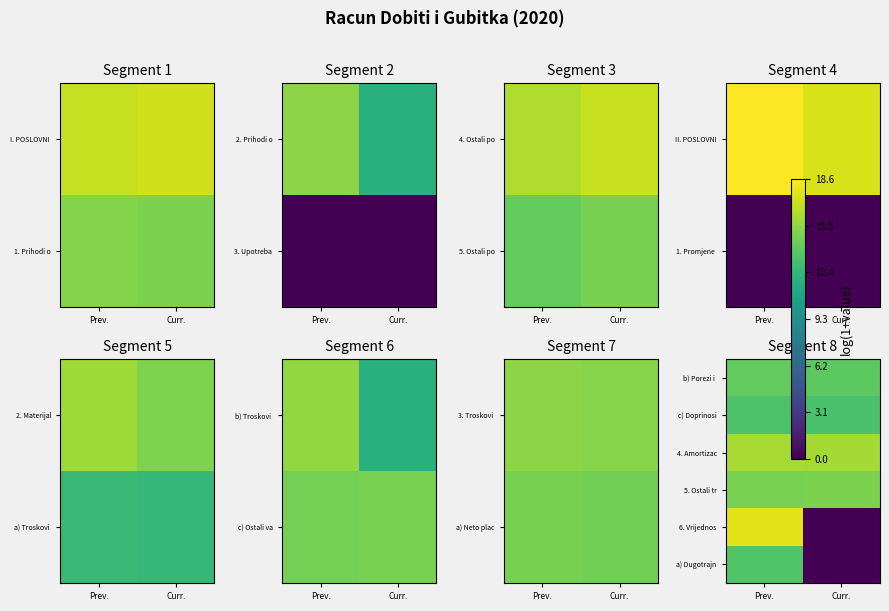

How many categories are shown in the chart?

2